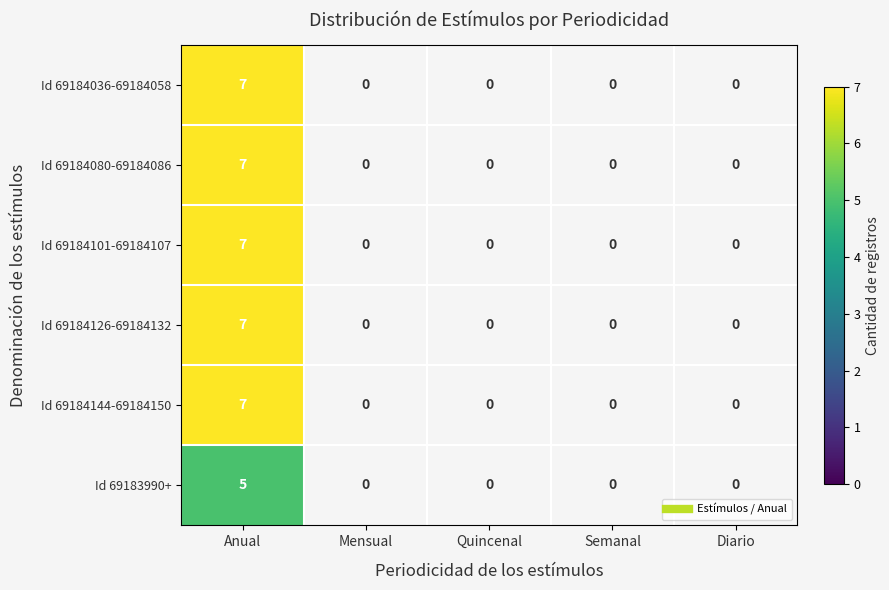

List the series in order of their peak value, highest first.

Id 69184036-69184058, Id 69184080-69184086, Id 69184101-69184107, Id 69184126-69184132, Id 69184144-69184150, Id 69183990+